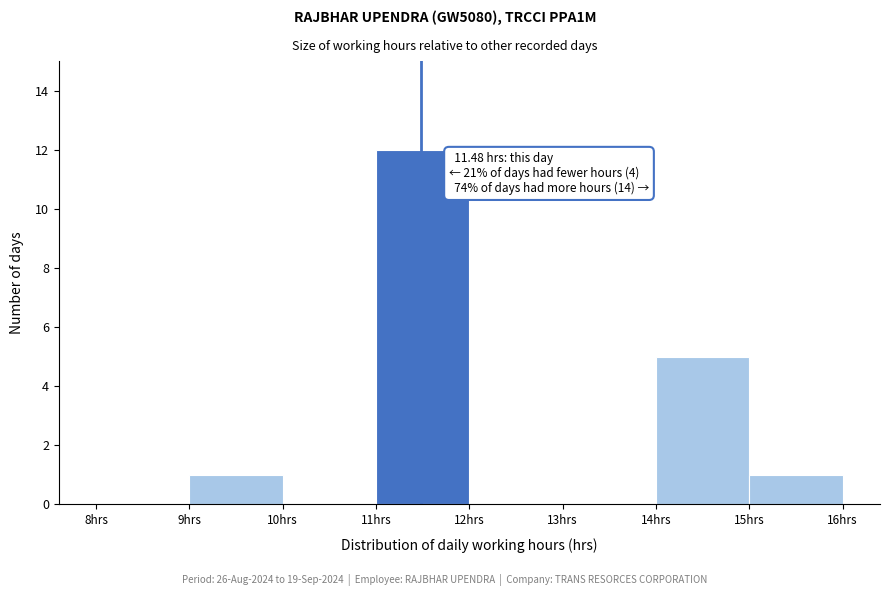

Over which range of the x-axis is the bar tallest?

11 to 12